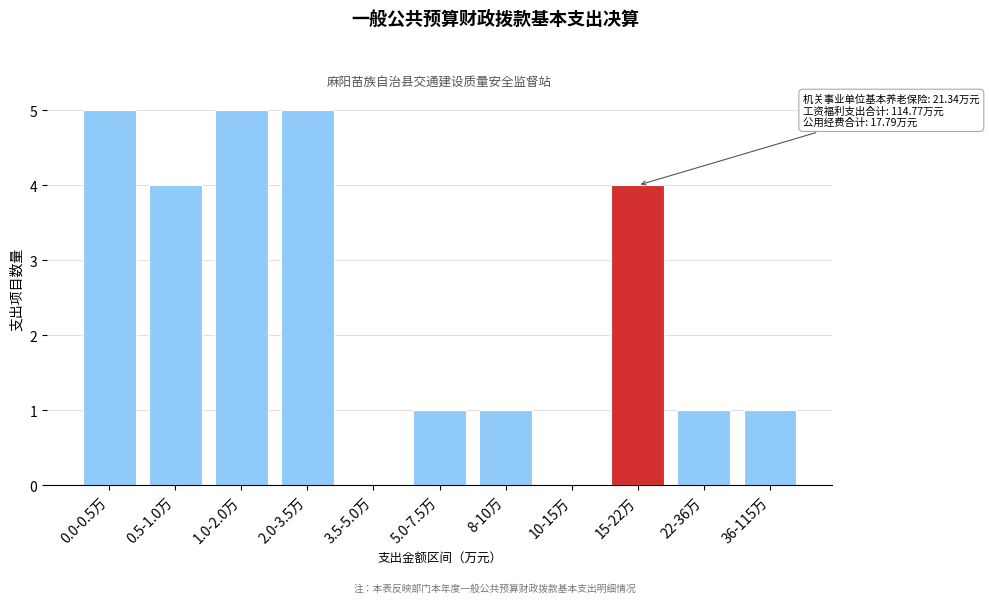

Reading right to left, extract all data points from this chart.

36-115万=1	22-36万=1	15-22万=4	10-15万=0	8-10万=1	5.0-7.5万=1	3.5-5.0万=0	2.0-3.5万=5	1.0-2.0万=5	0.5-1.0万=4	0.0-0.5万=5